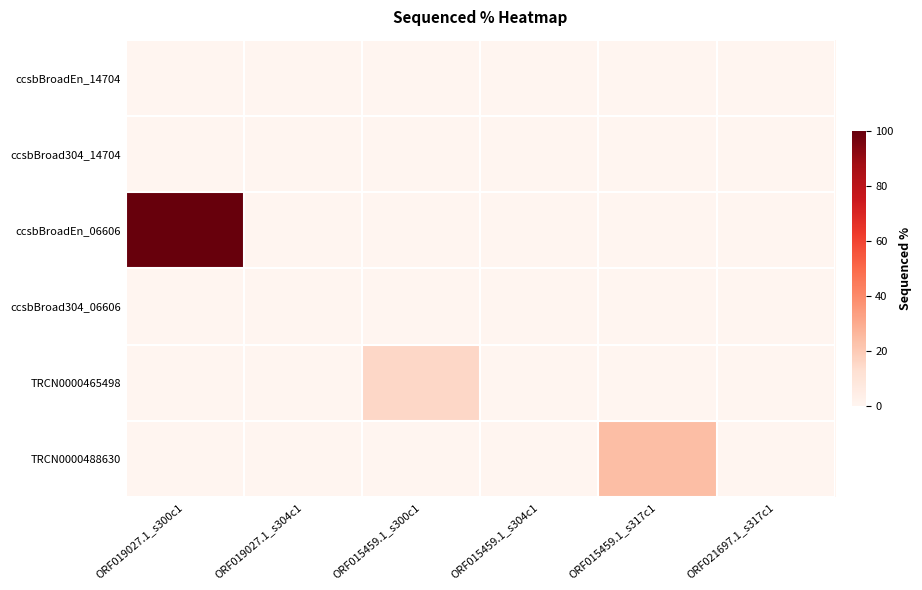

Rank the series at ORF015459.1_s300c1 from lowest to highest value.

ccsbBroadEn_14704, ccsbBroad304_14704, ccsbBroadEn_06606, ccsbBroad304_06606, TRCN0000488630, TRCN0000465498